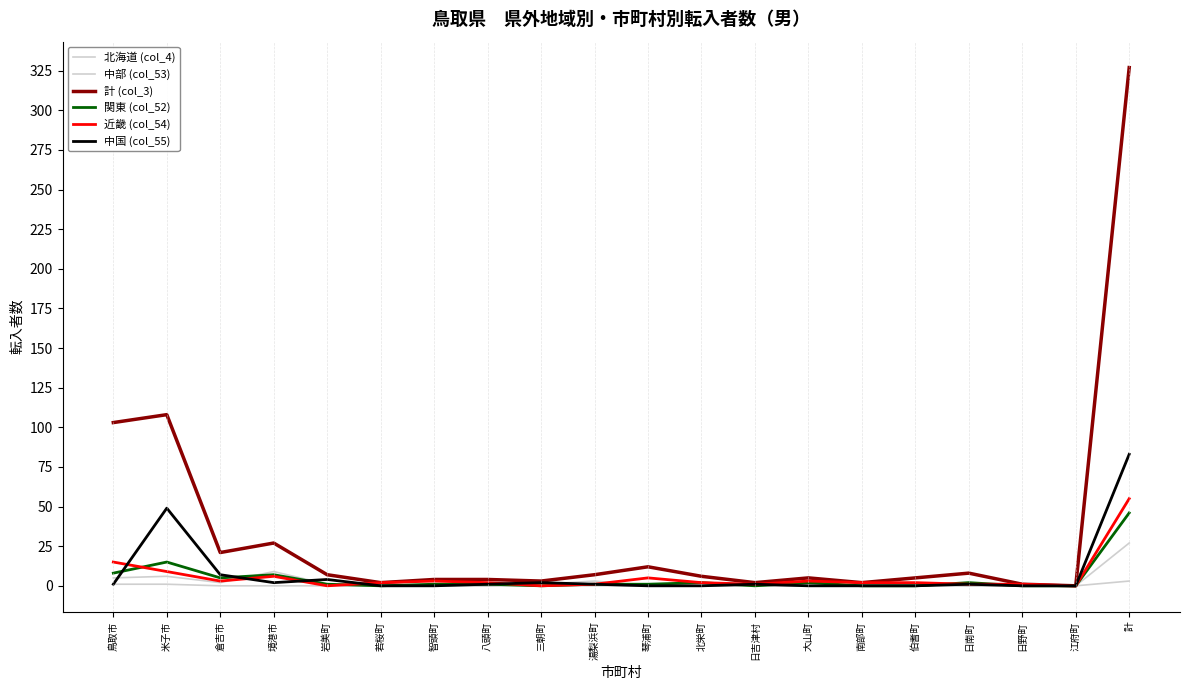

What position from the left is 岩美町?

5